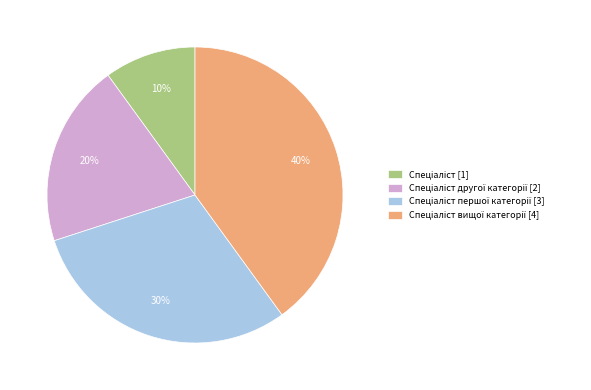

How many slices are in this pie chart?

4